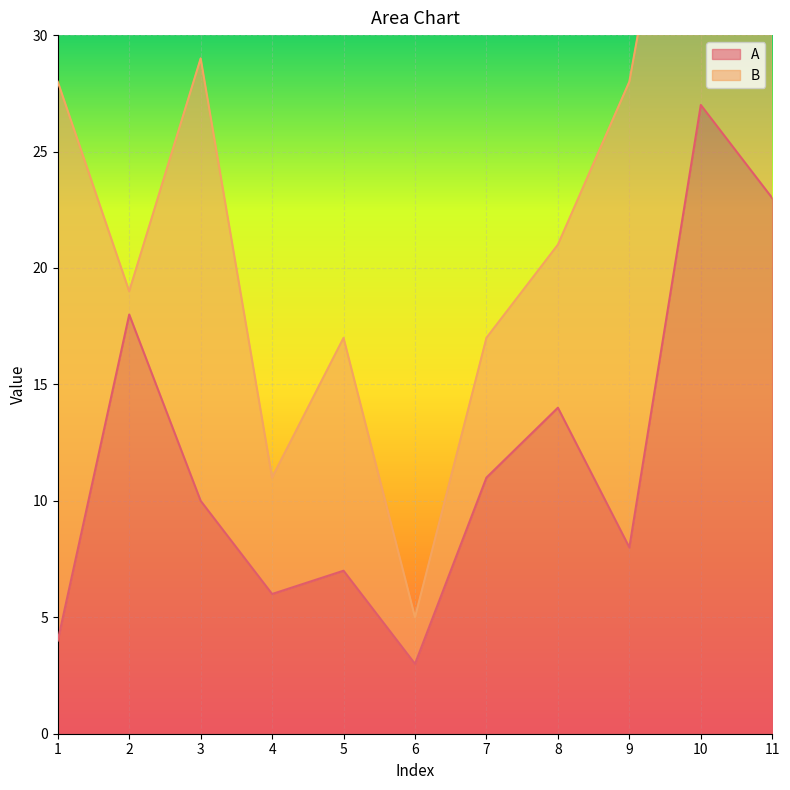

What is the difference between the second highest and minimum values?

20